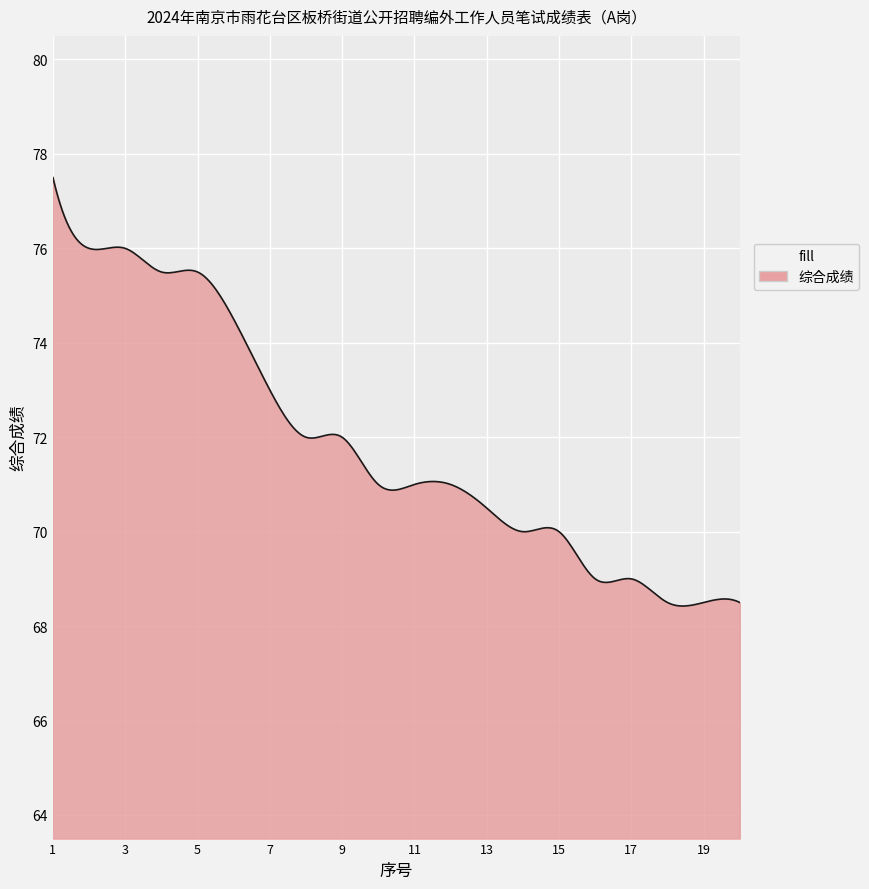

How many series are shown in this chart?

1